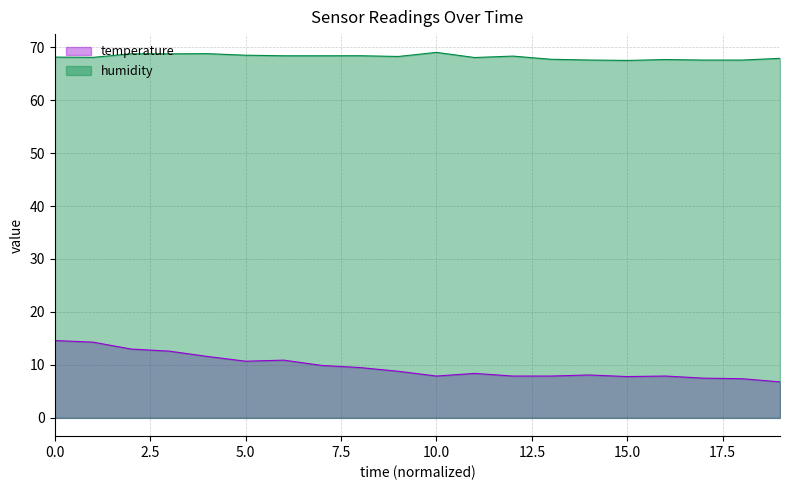

Is it true that temperature equals 2.7 at 6?

False